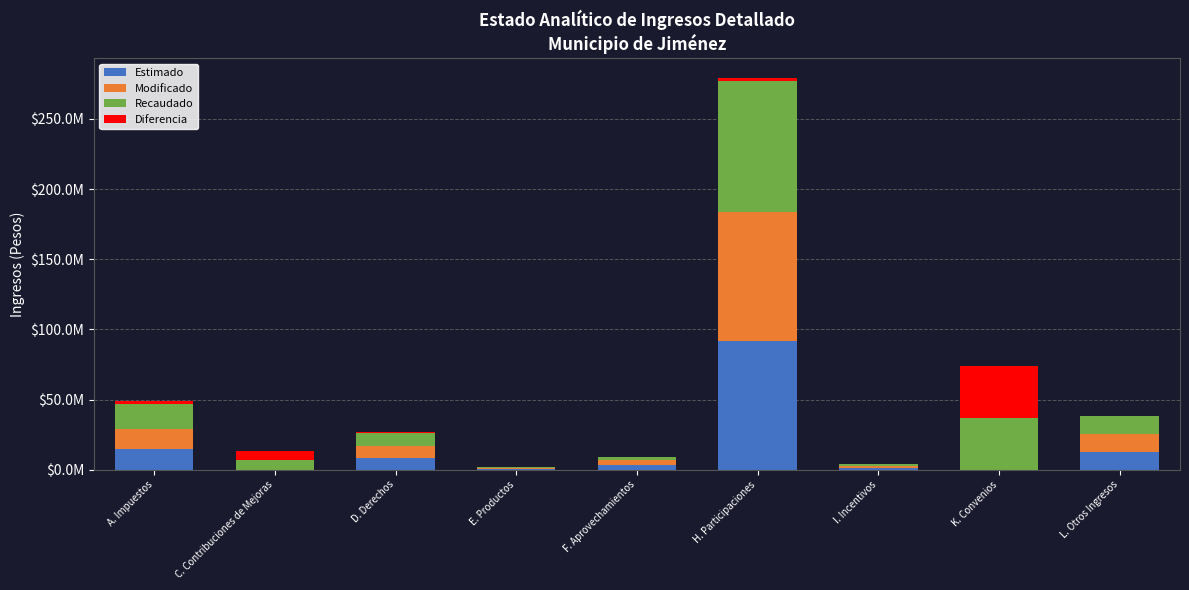

What are all the series names shown in the legend?

Estimado, Modificado, Recaudado, Diferencia